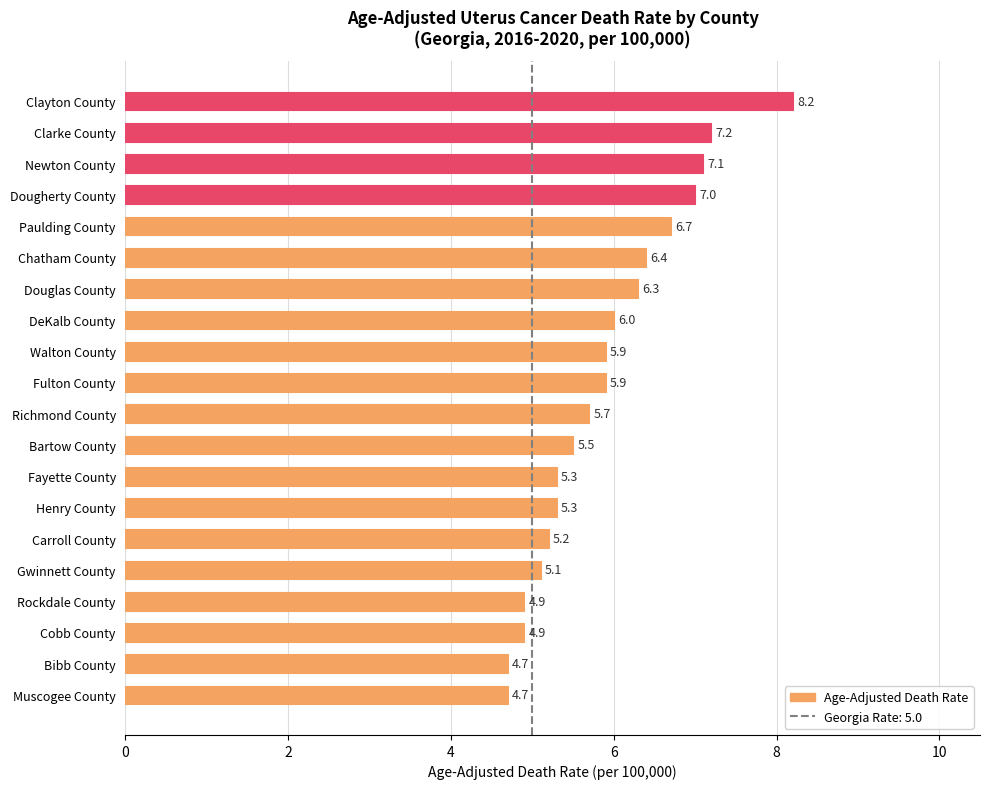

What is the label of the 13th bar from the bottom?

DeKalb County